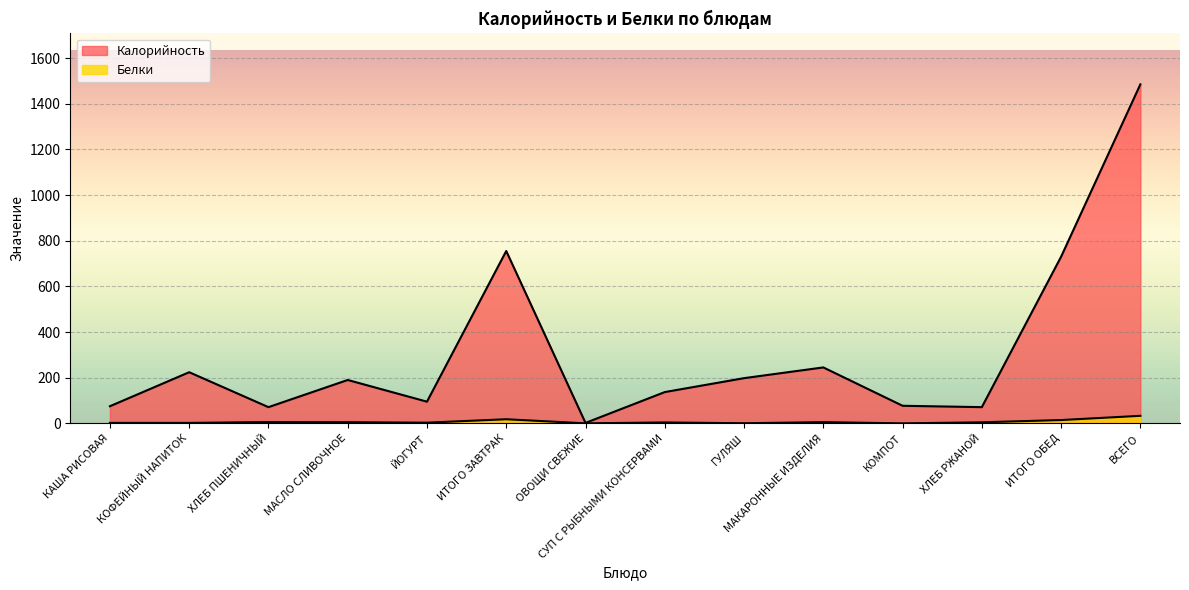

What is the sum of the Калорийность values at СУП С РЫБНЫМИ КОНСЕРВАМИ and КОФЕЙНЫЙ НАПИТОК?

361.0